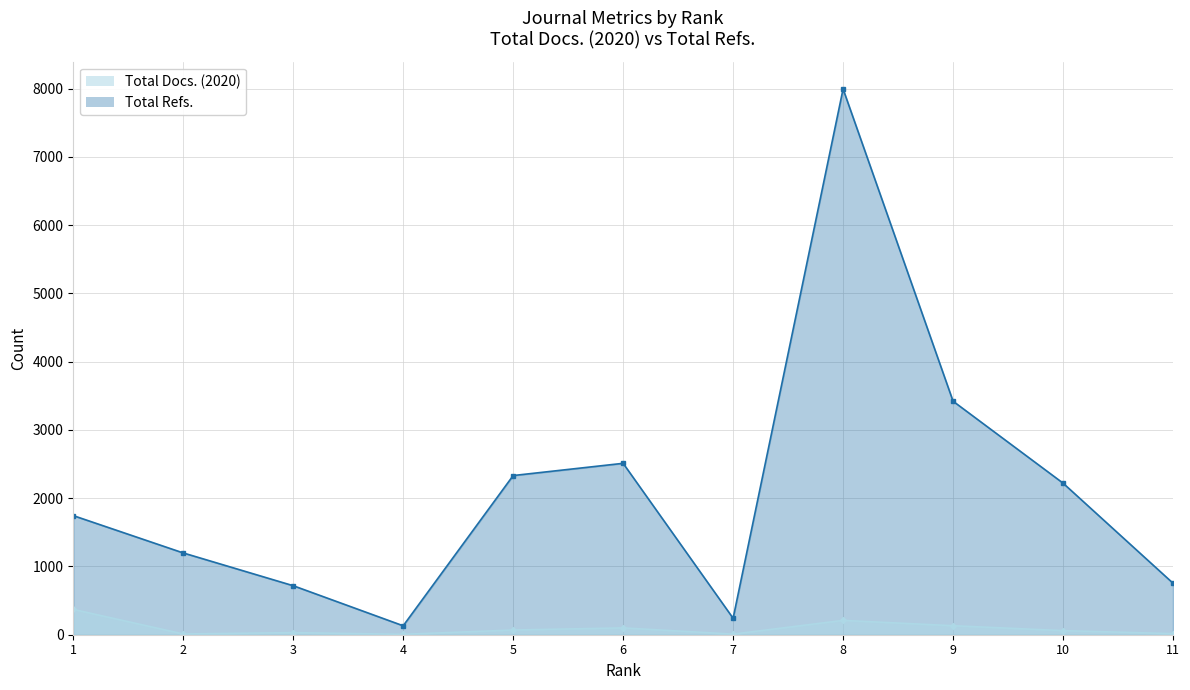

At which label does Total Docs. (2020) reach its peak?

1